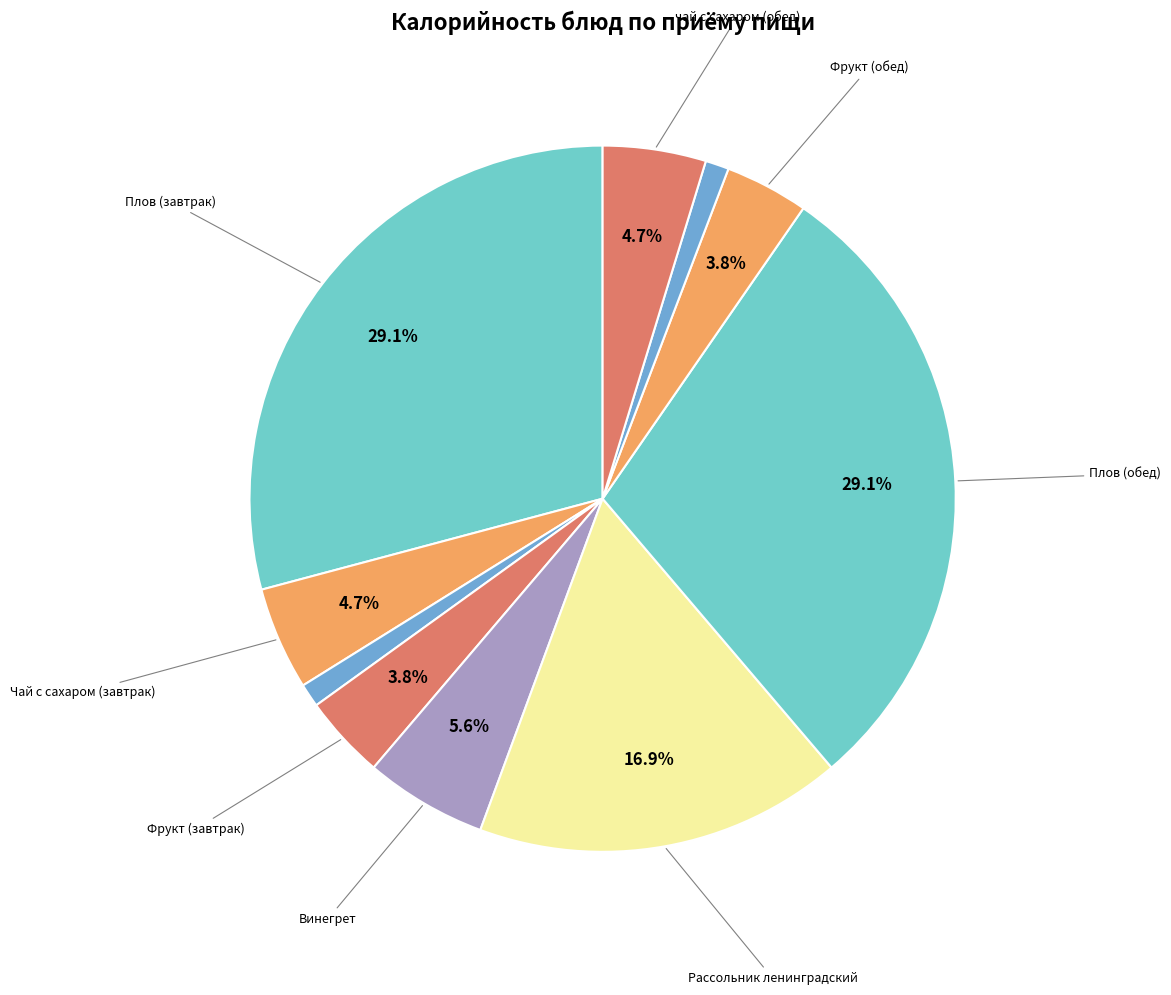

Count the number of slices in the pie.

10